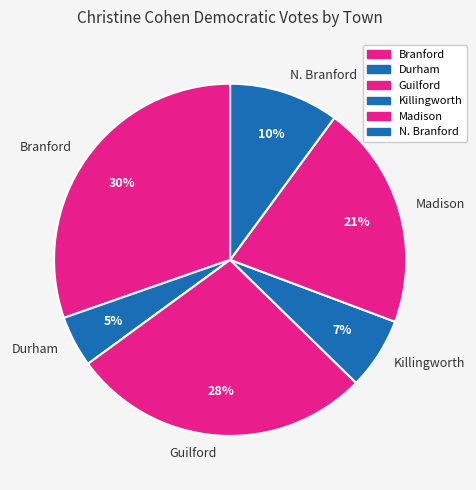

Does Durham represent more than half of the total?

No